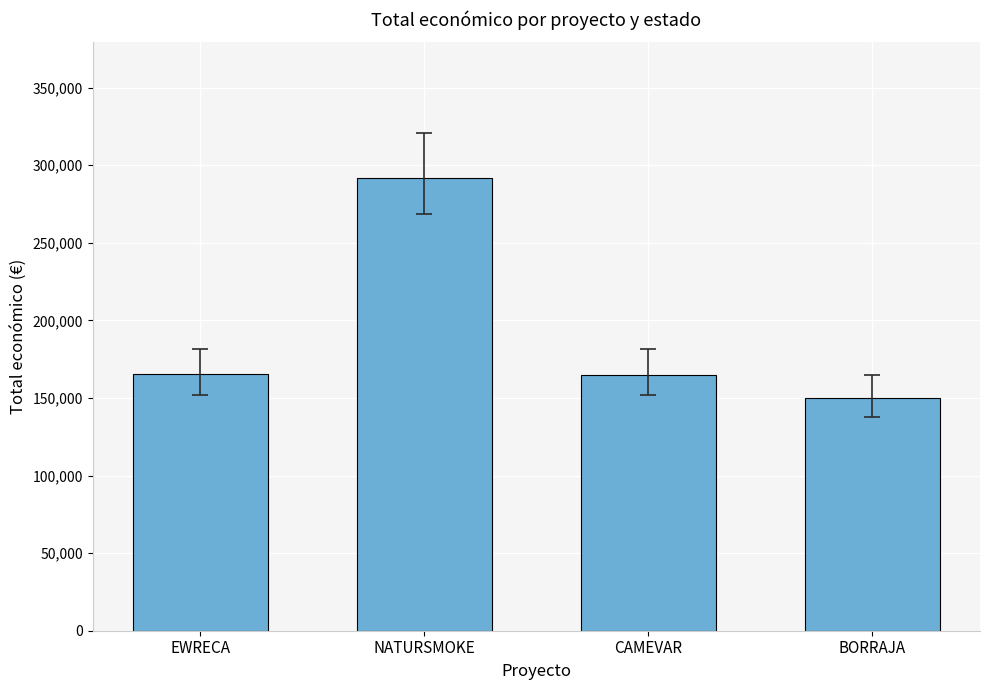

What is the label of the 1st bar from the right?

BORRAJA